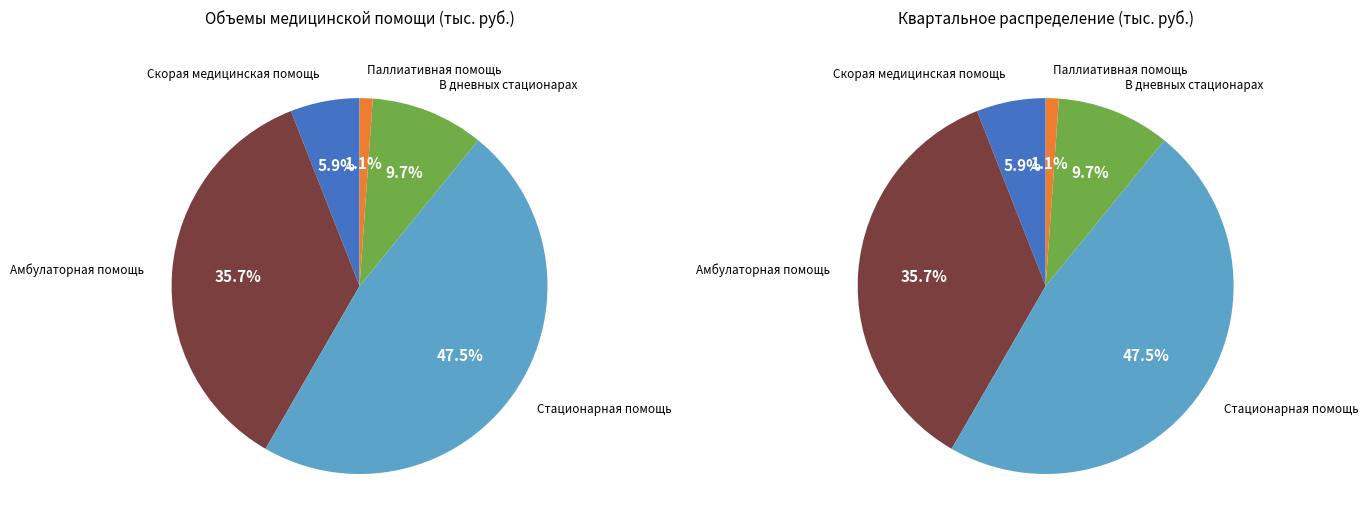

To the nearest percent, what is the average slice percentage?

20%